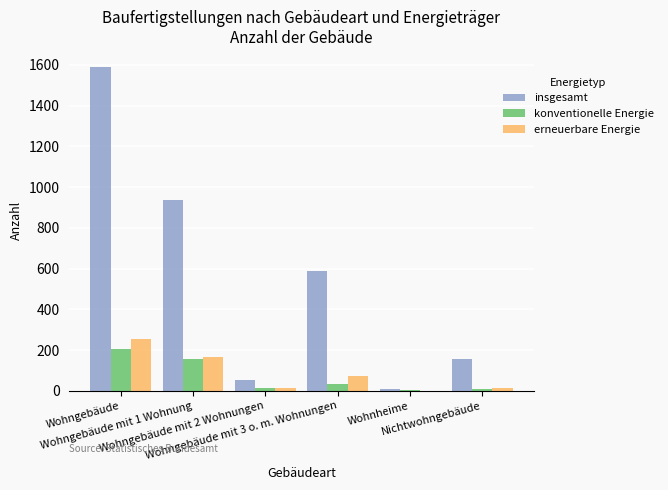

Which series has the largest total across all categories?

insgesamt